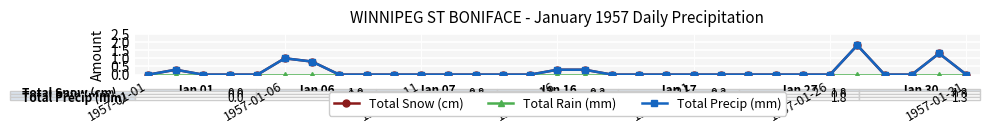

Which series has the largest range (max minus min)?

Total Snow (cm)